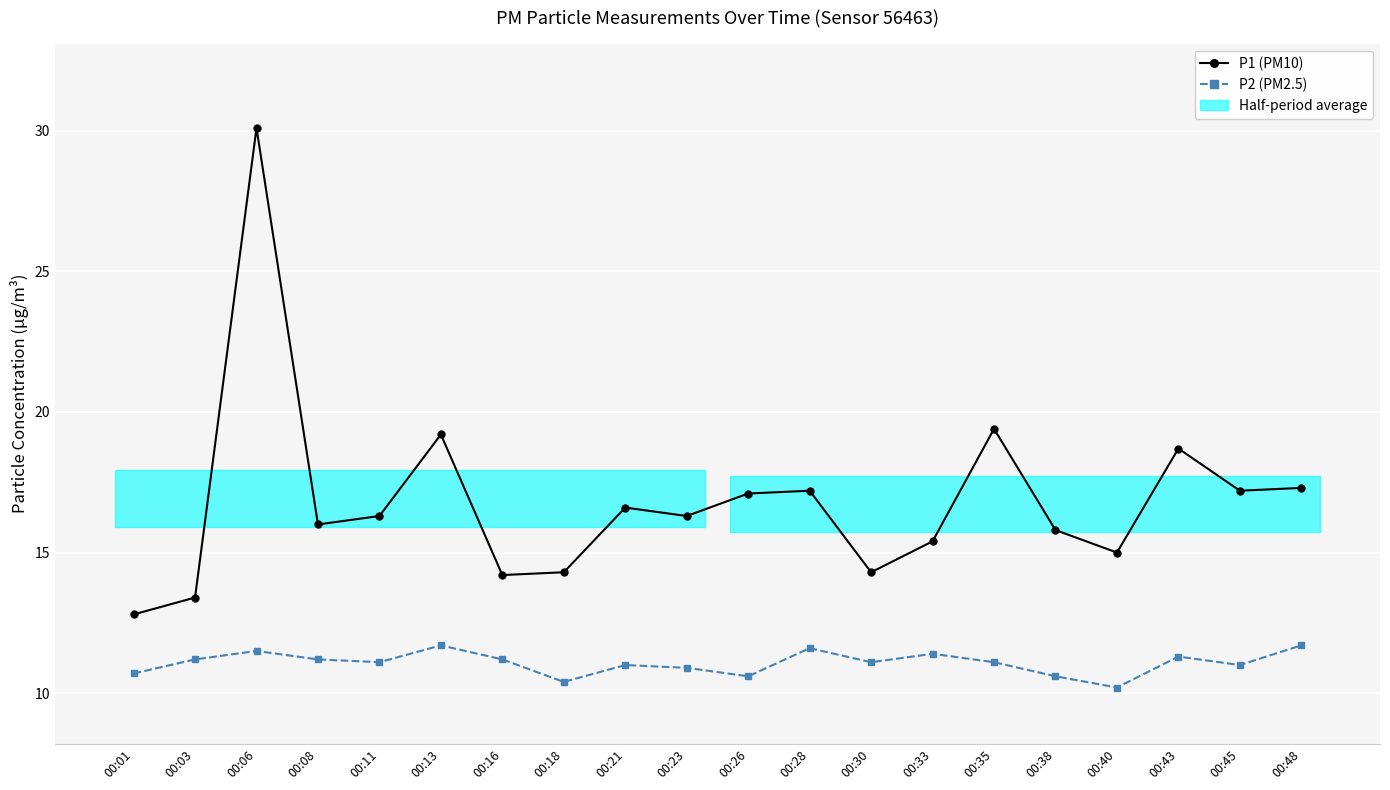

What is the total value across all series at 00:28?

28.8